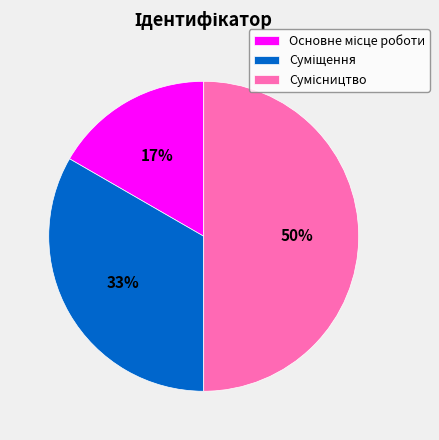

To the nearest percent, what is the average slice percentage?

33%